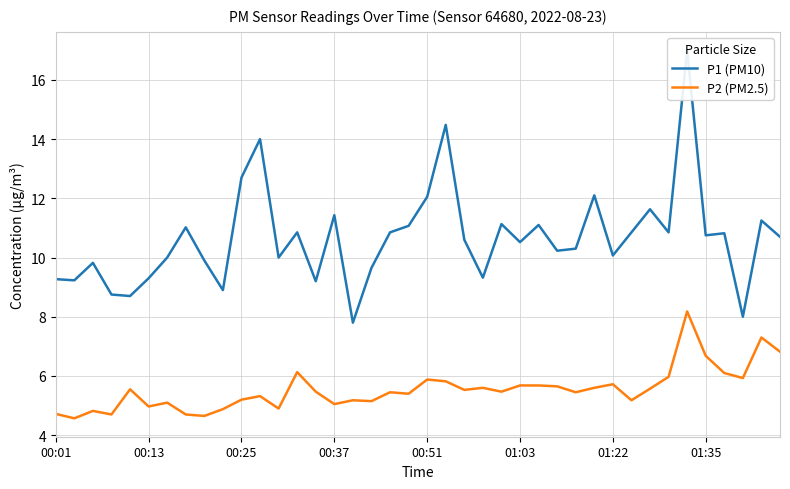

What is the smallest value displayed?

4.6